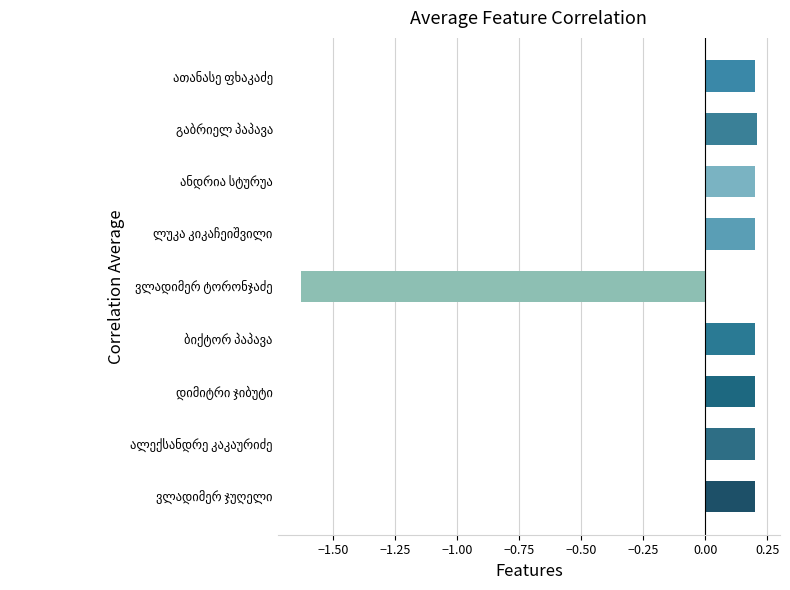

Count the values in the range 0 to 1.

8